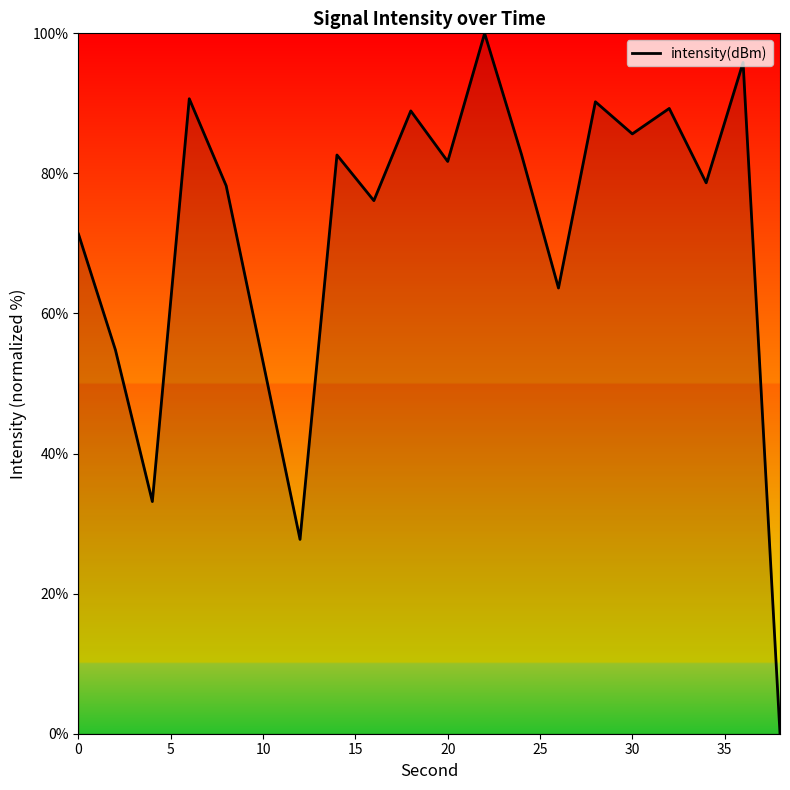

What is the maximum value shown in the chart?

100.0